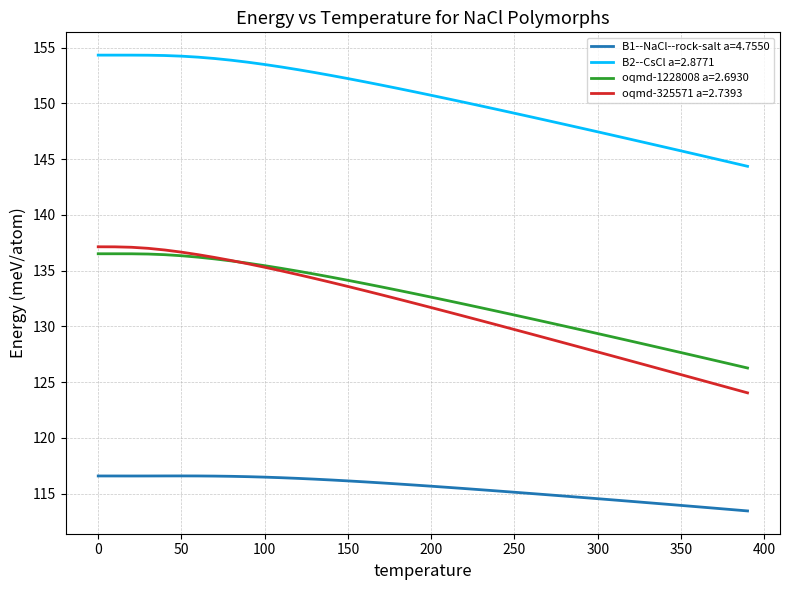

True or false: B1--NaCl--rock-salt a=4.7550 and B2--CsCl a=2.8771 cross at least once.

False